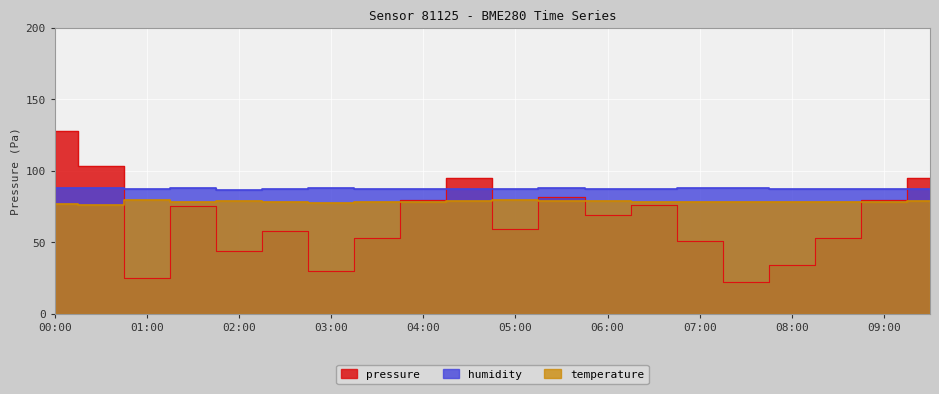

At which label does humidity first exceed 87?

00:00